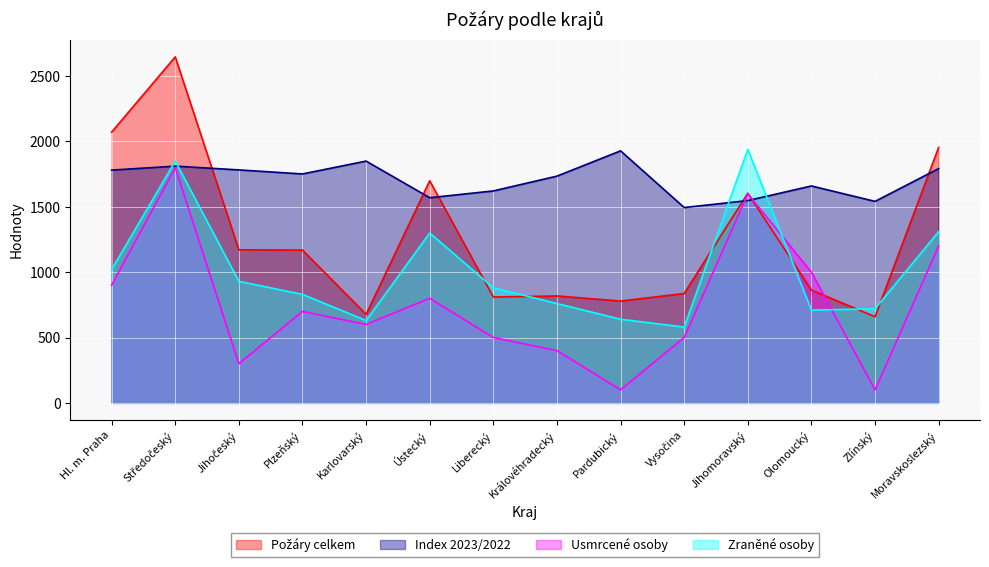

Which has a higher value, Moravskoslezský or Liberecký?

Moravskoslezský